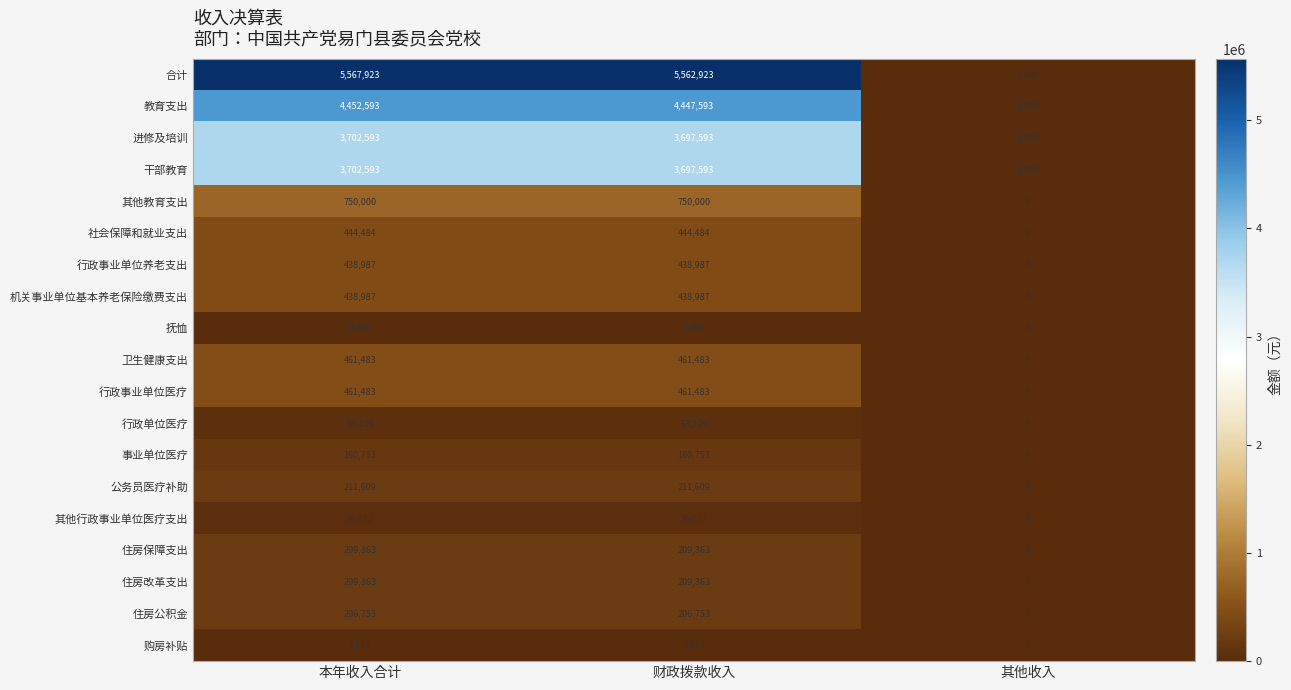

Which series has the largest range (max minus min)?

合计